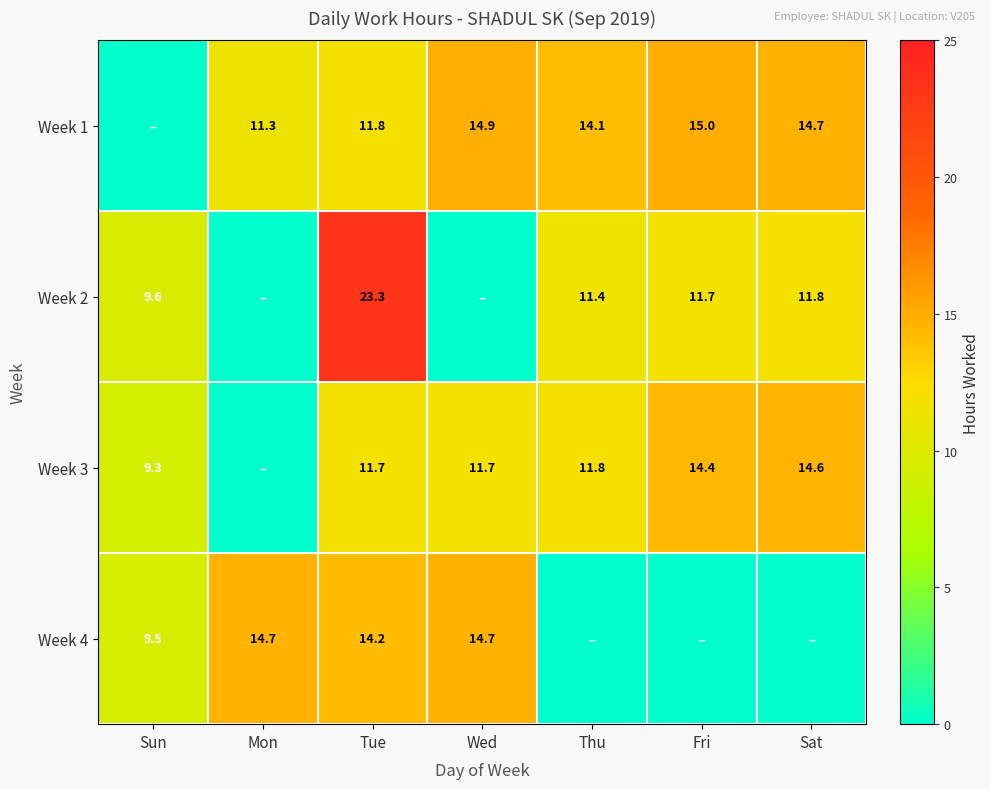

What is the sum of the Week 1 values at Fri and Wed?

29.9